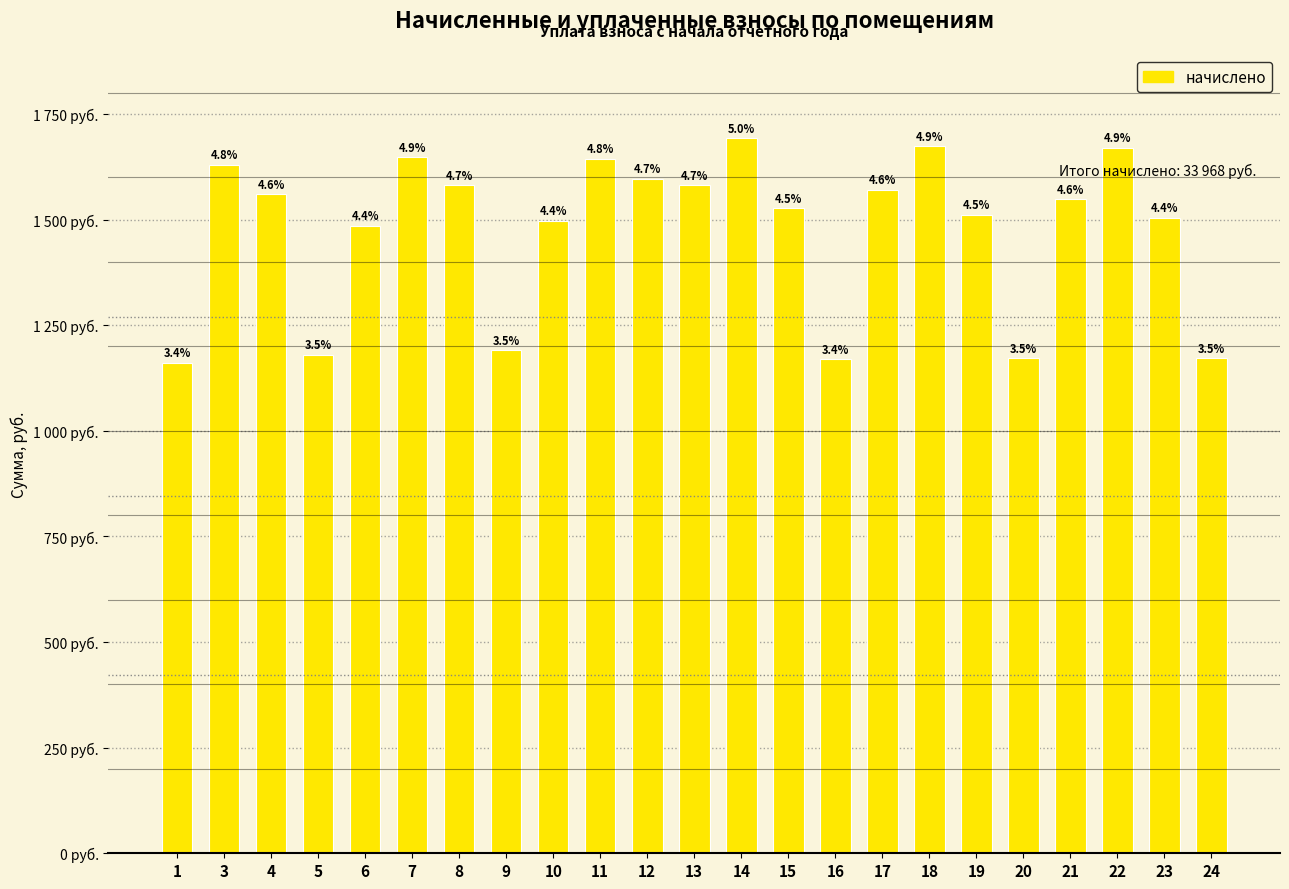

Rank the categories by value from lowest to highest.

1, 16, 20, 24, 5, 9, 6, 10, 23, 19, 15, 21, 4, 17, 8, 13, 12, 3, 11, 7, 22, 18, 14